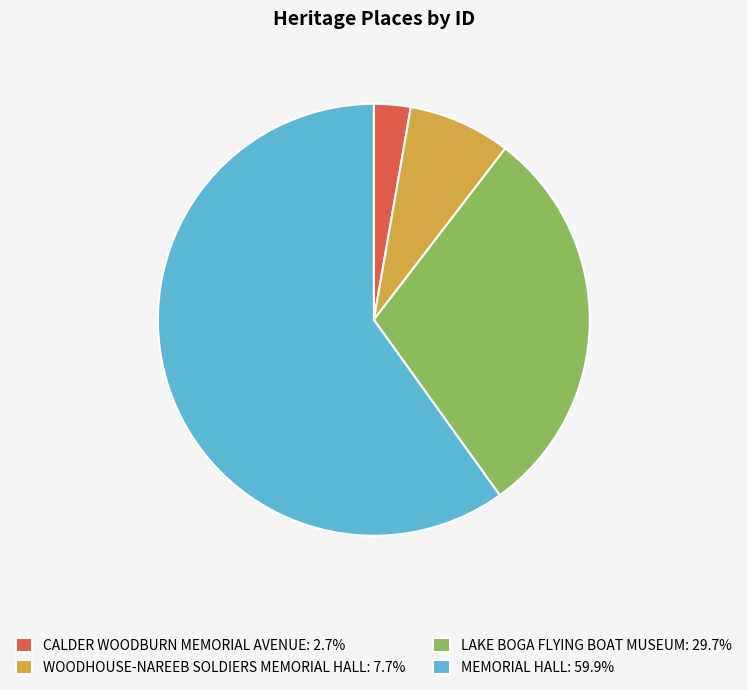

Approximately how many times larger is the value at MEMORIAL HALL: 59.9% compared to CALDER WOODBURN MEMORIAL AVENUE: 2.7%?

21.8